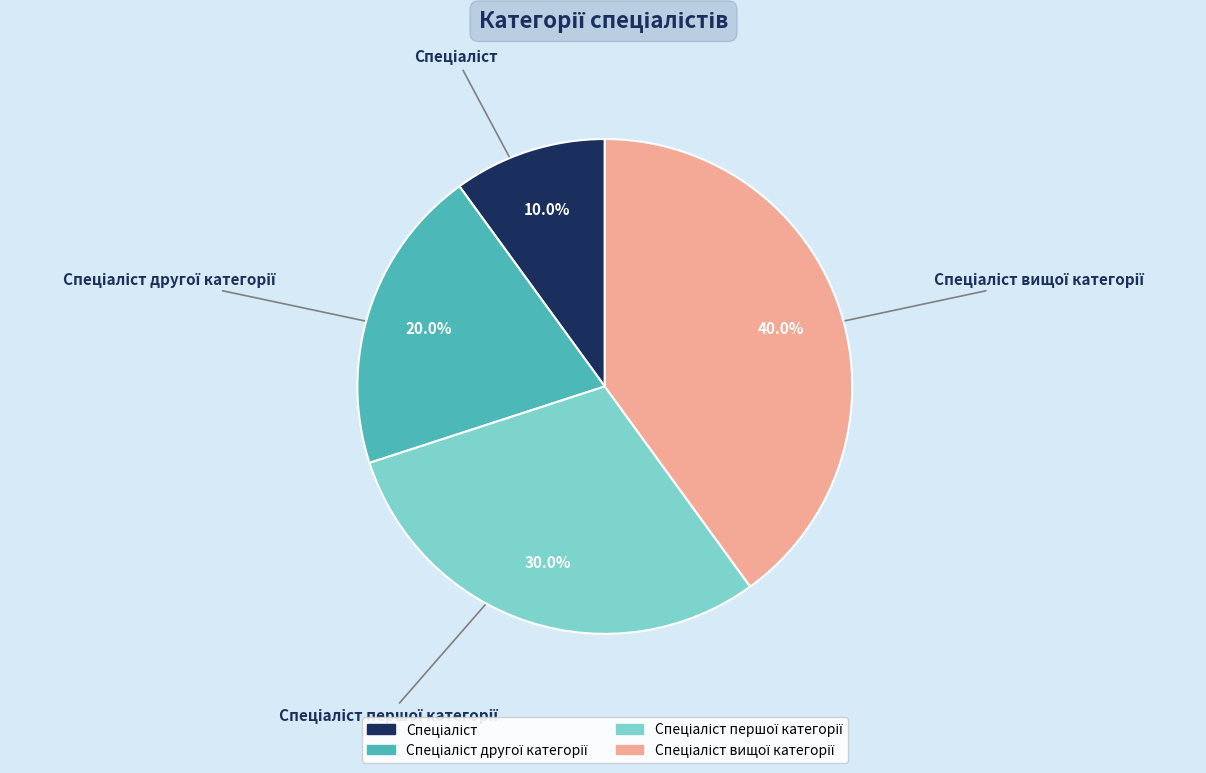

Does any single category account for the majority?

No